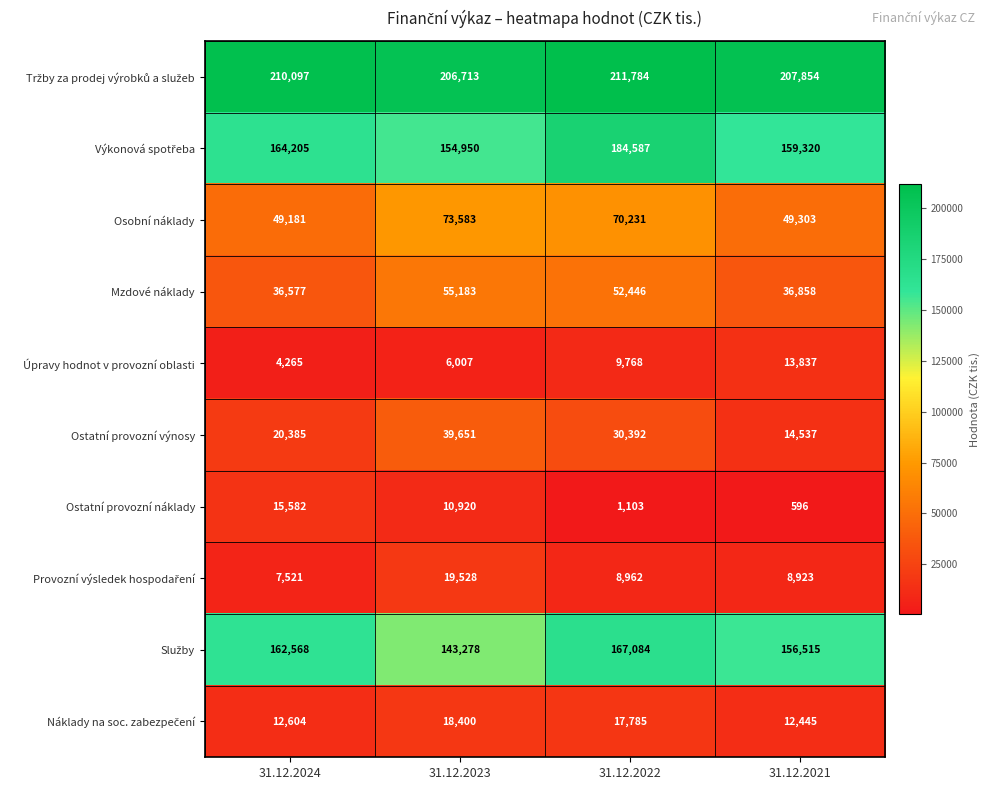

What is the sum of the Mzdové náklady values at 31.12.2022 and 31.12.2024?

89023